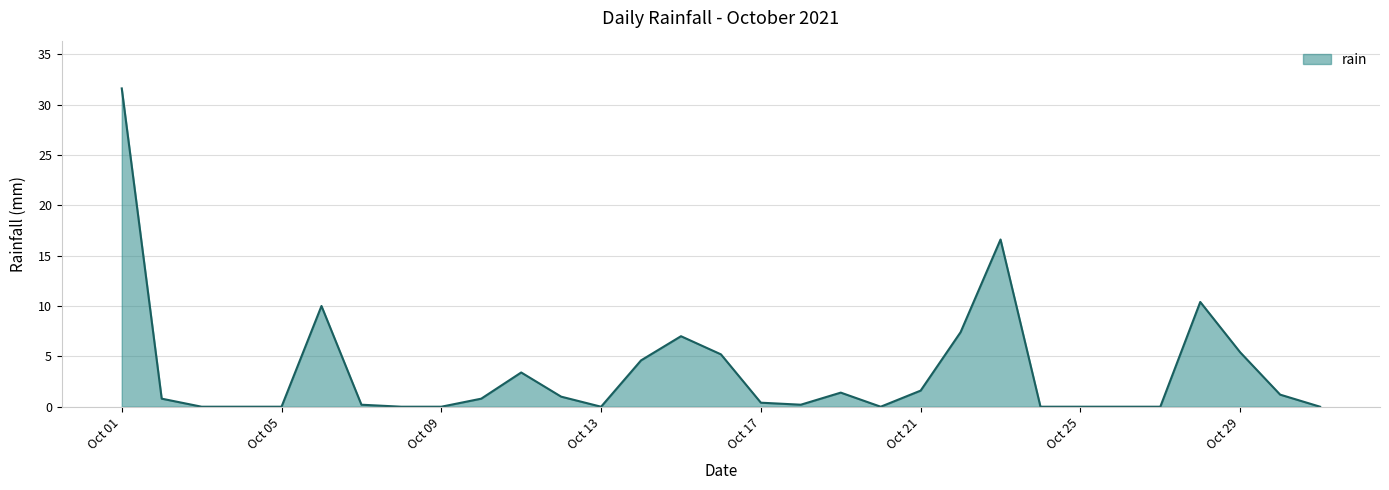

What is the greatest value displayed?

31.6